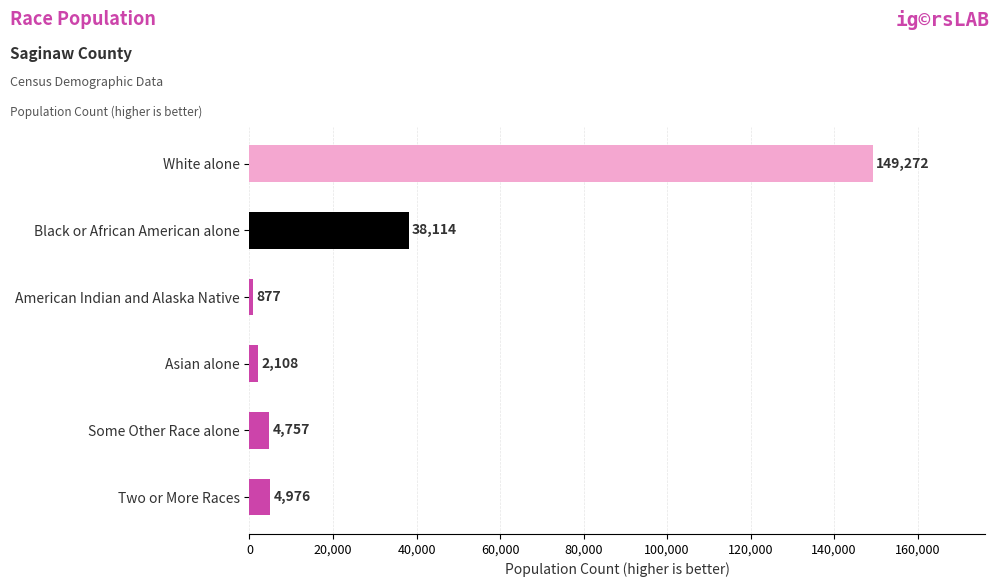

Is it true that the value at Black or African American alone is 38114?

True